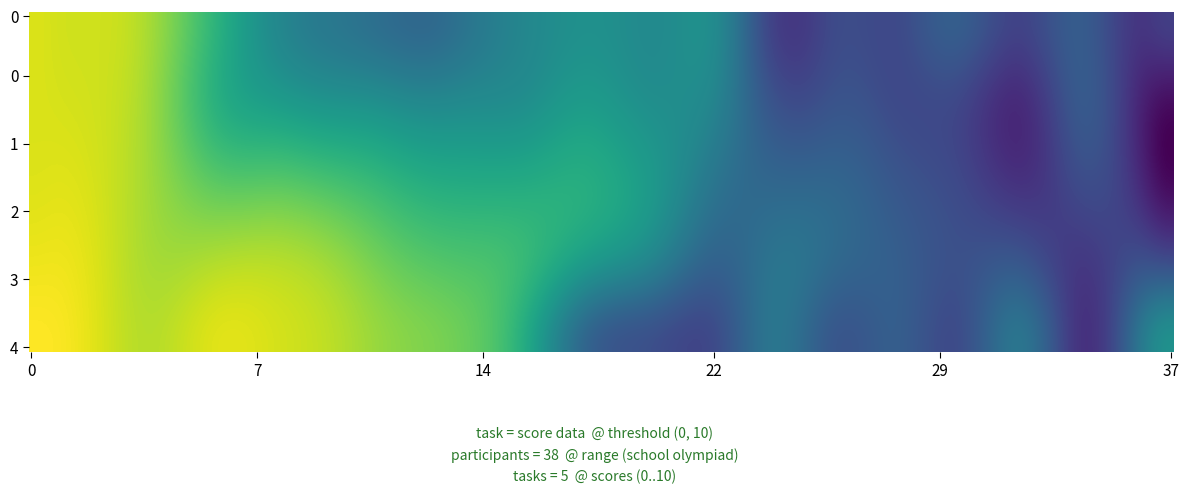

Which series has the largest range (max minus min)?

1